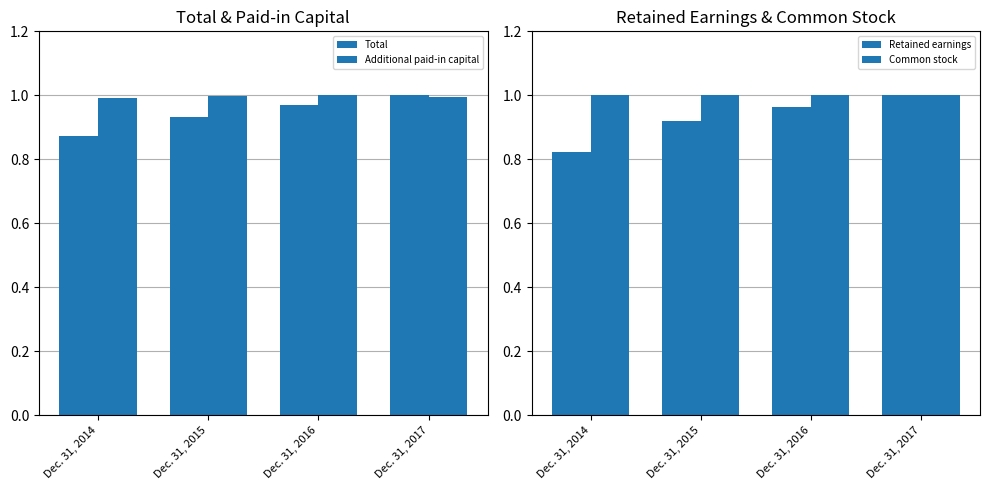

What is the sum of all Total values?

3.8